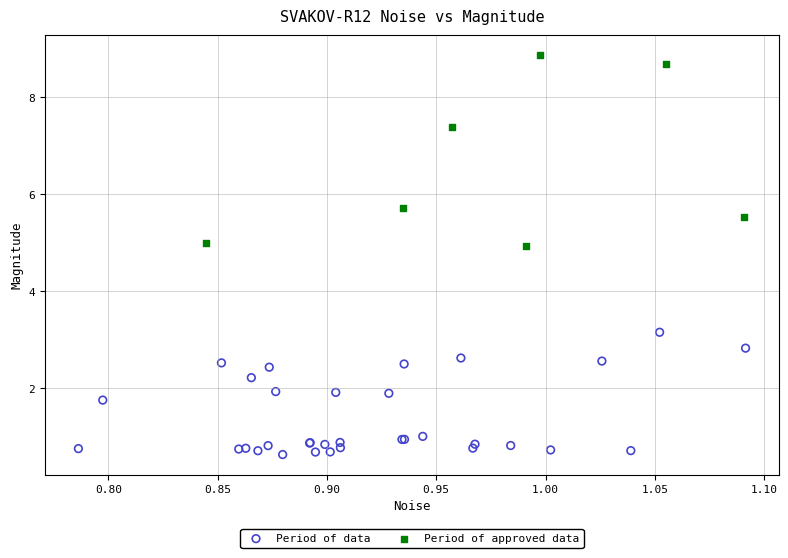

Which series has the widest spread of Y values?

Period of approved data